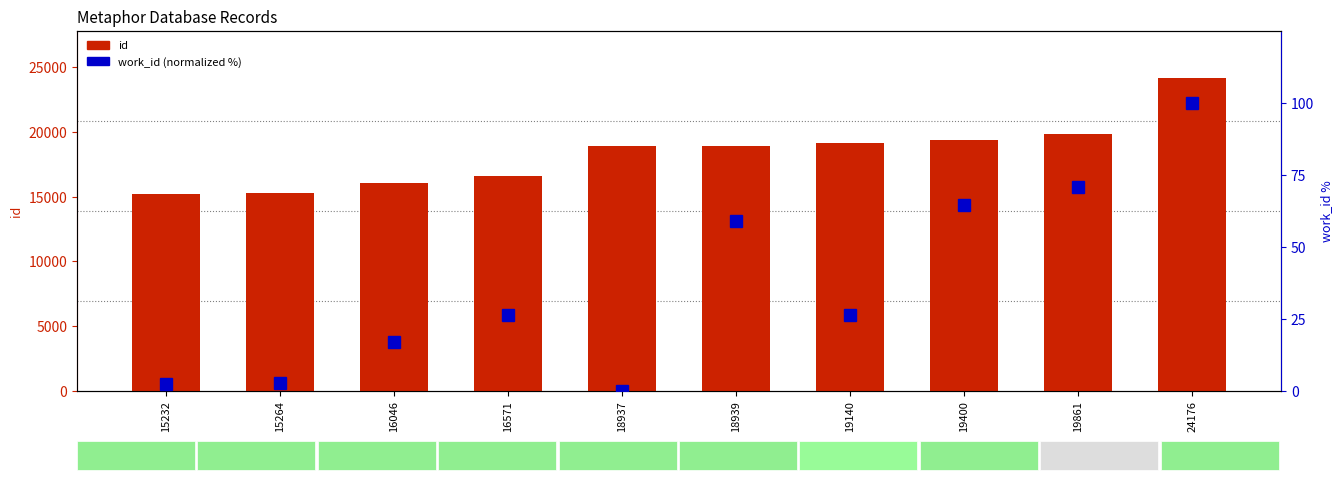

List the labels in order of id value, largest first.

24176, 19861, 19400, 19140, 18939, 18937, 16571, 16046, 15264, 15232